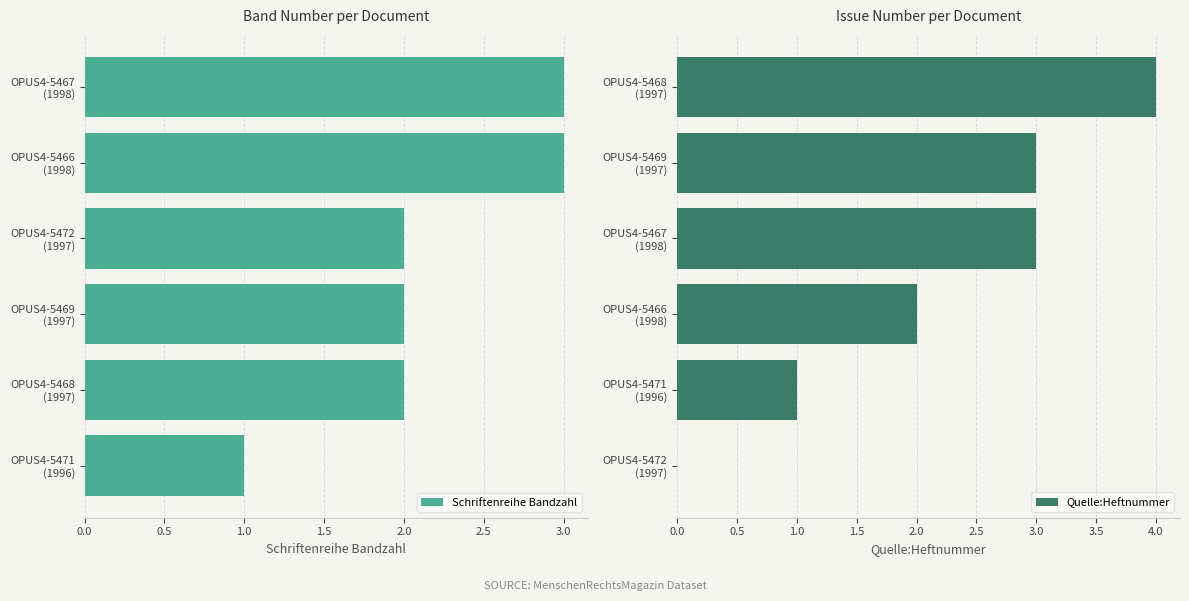

What is the maximum value for Schriftenreihe Bandzahl?

3